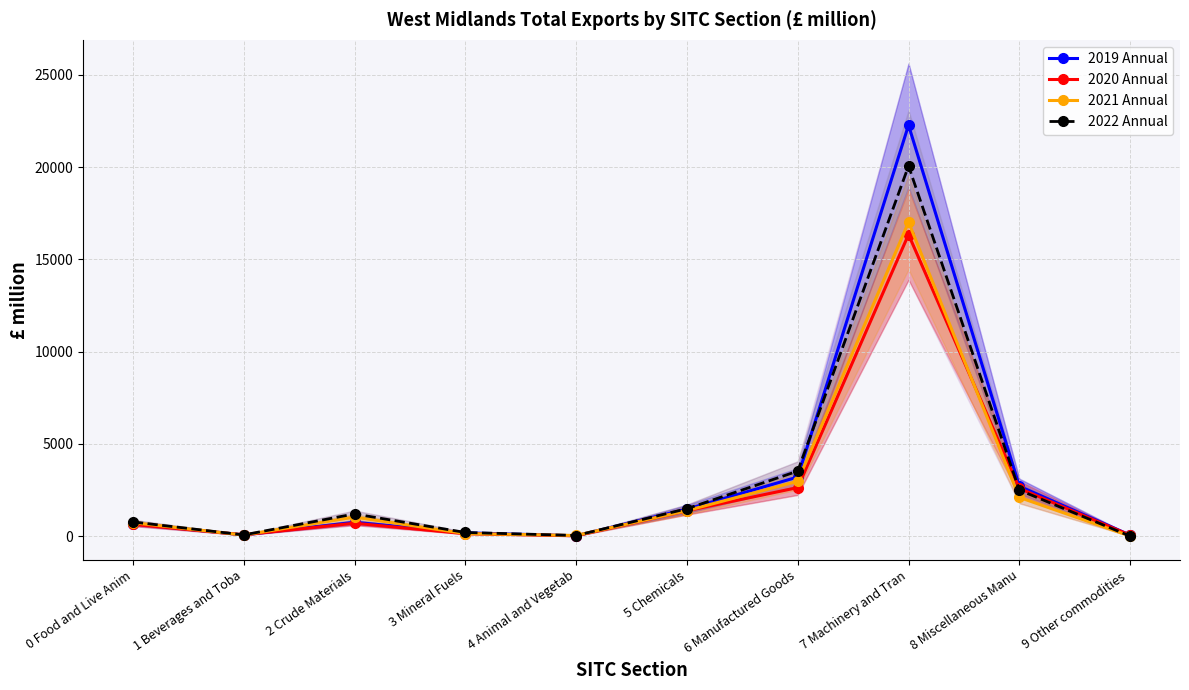

True or false: 2021 Annual has more than 0 points higher than both neighbors.

True